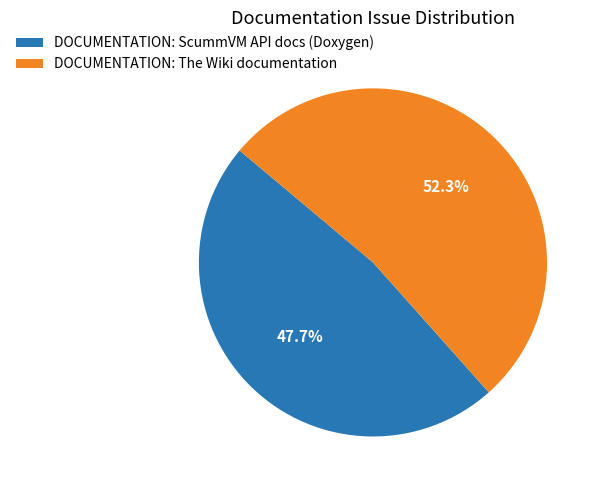

Which category has the biggest portion of the pie?

DOCUMENTATION: The Wiki documentation